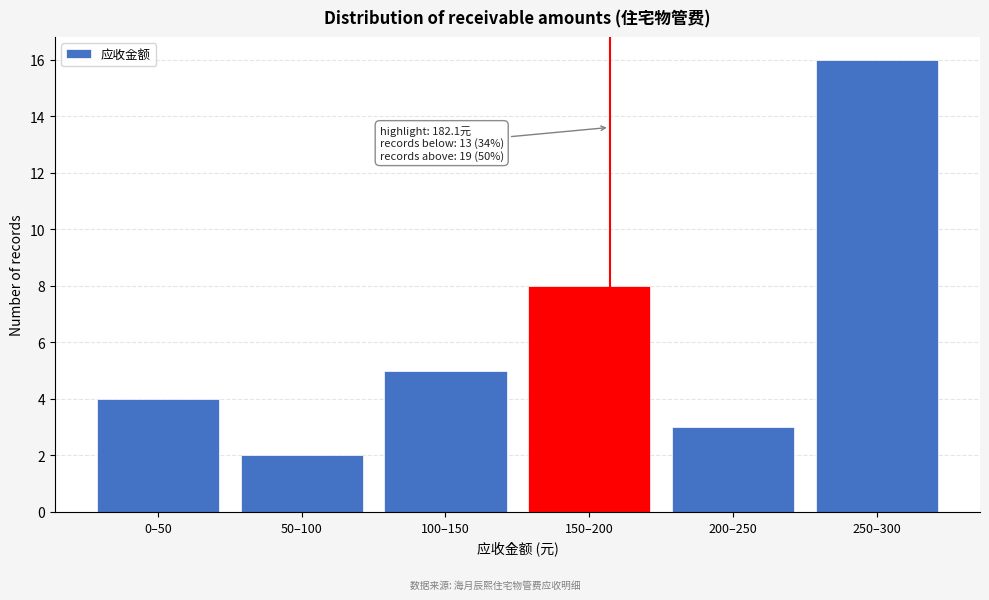

Reading left to right, what are all the values shown in this chart?

0–50=4	50–100=2	100–150=5	150–200=8	200–250=3	250–300=16